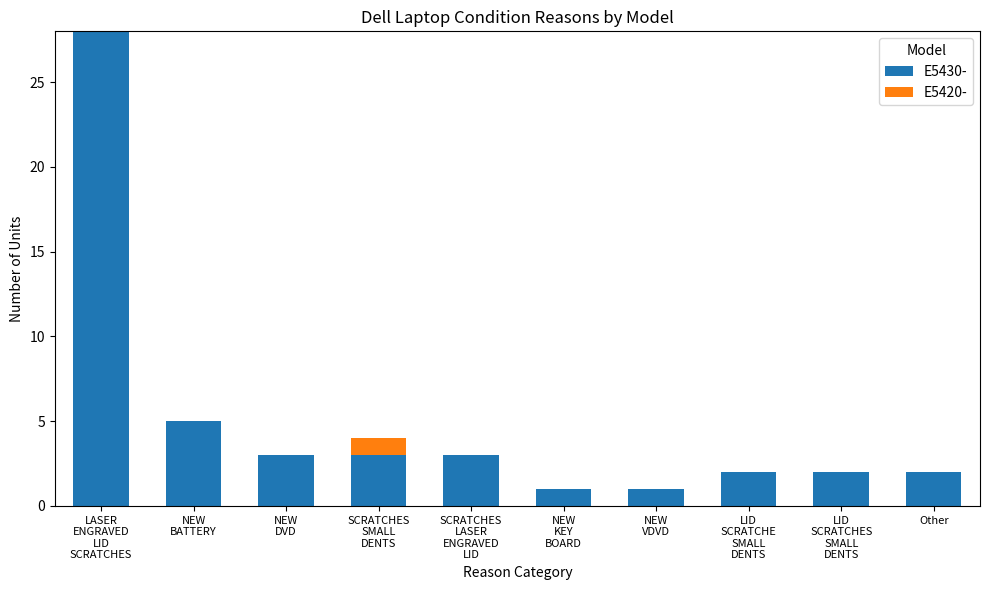

What is the sum of all E5430- values?

50